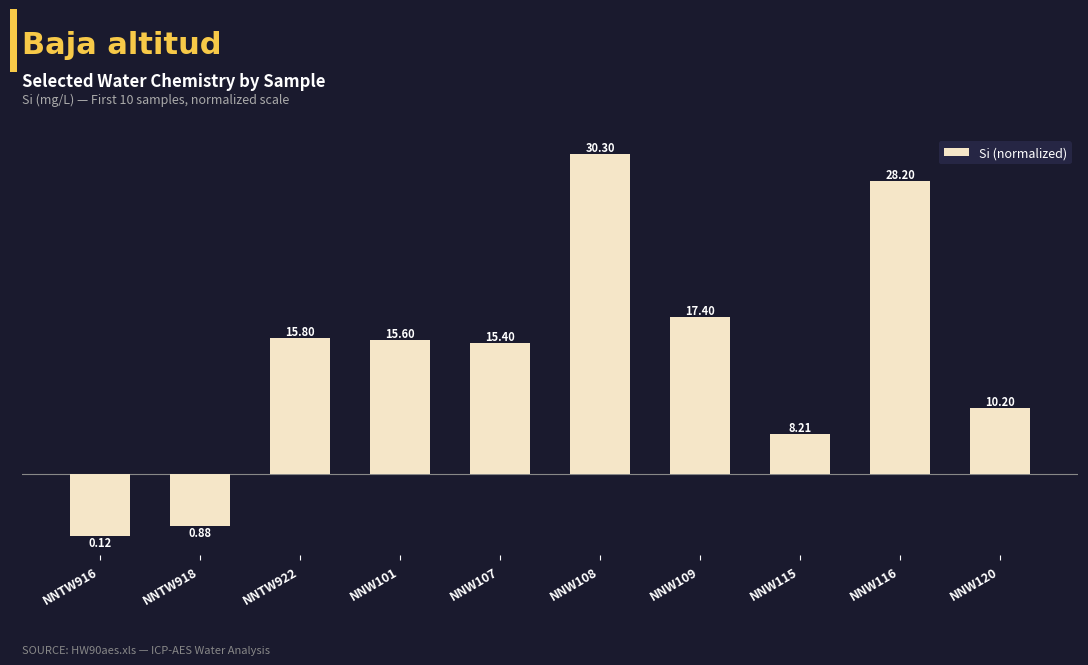

The chart shows a value of -4.9 at NNTW916. True or false?

True